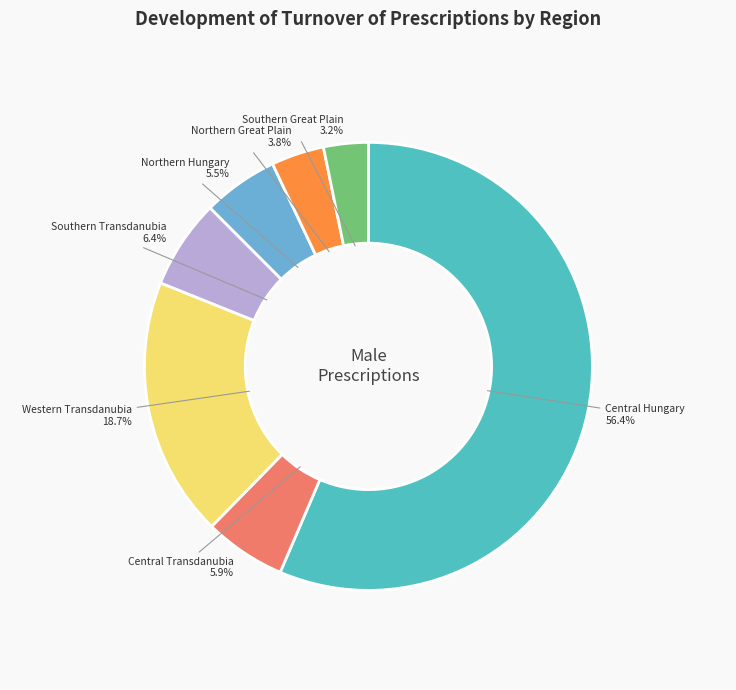

How many segments does this pie chart have?

7